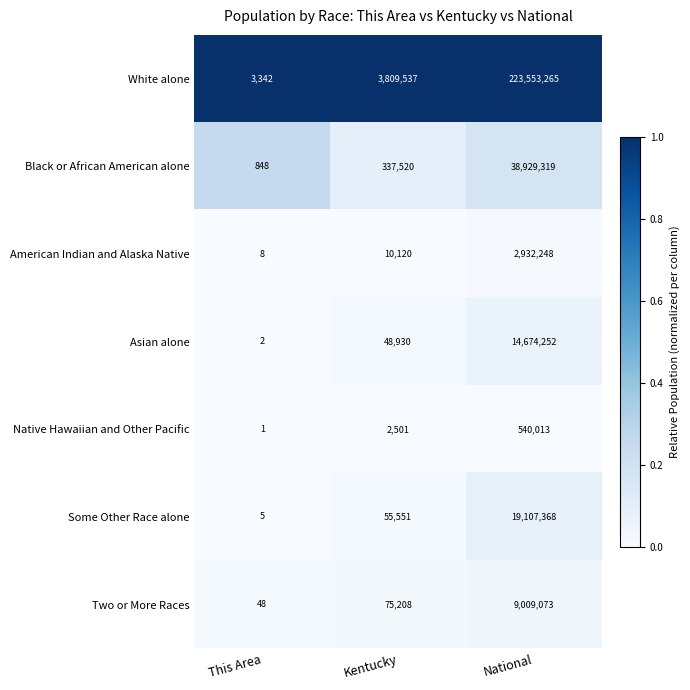

The Native Hawaiian and Other Pacific series shows 1747 at Kentucky. True or false?

False